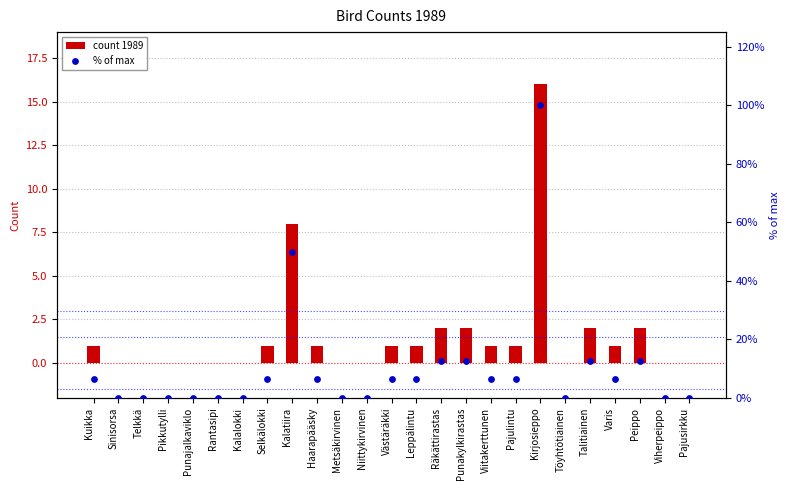

Which series has the largest total across all categories?

% of max